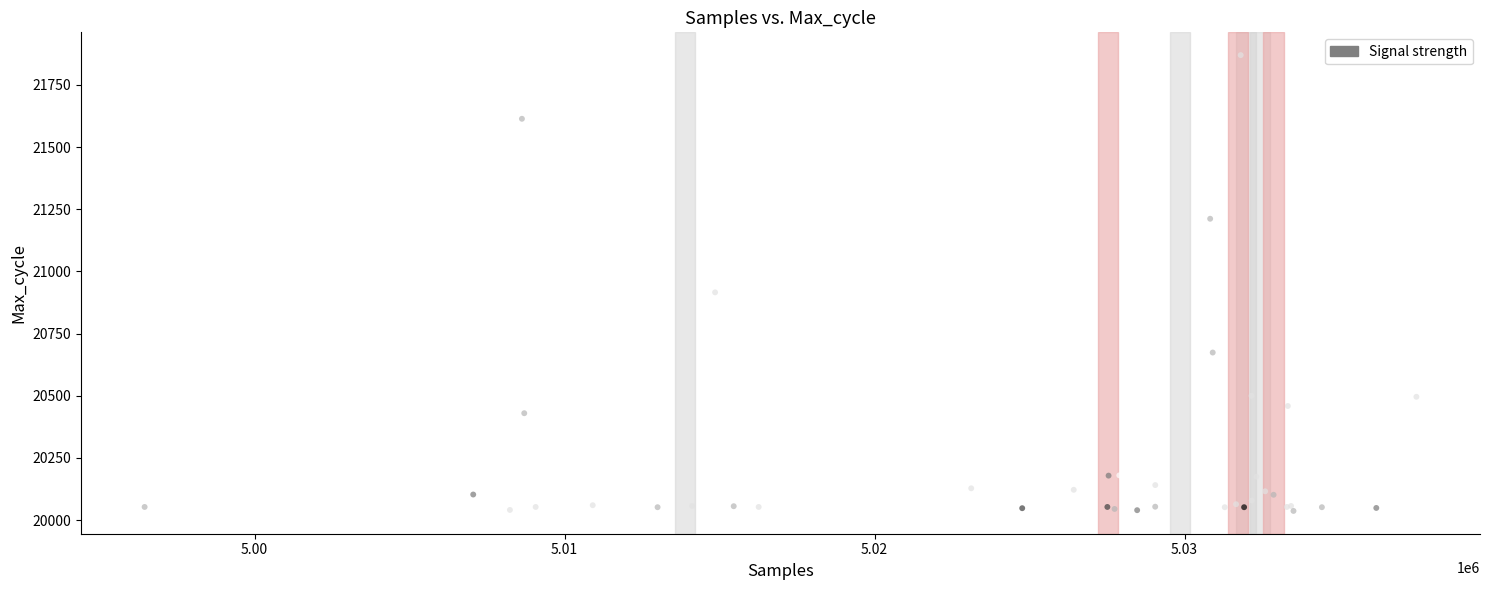

What Y value in the scatter plot is closest to 20953?

20916